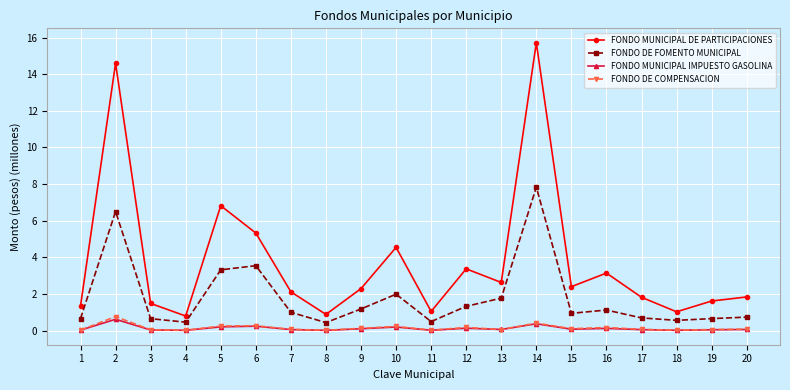

What is the spread (max minus min) of values at 12?

3.2